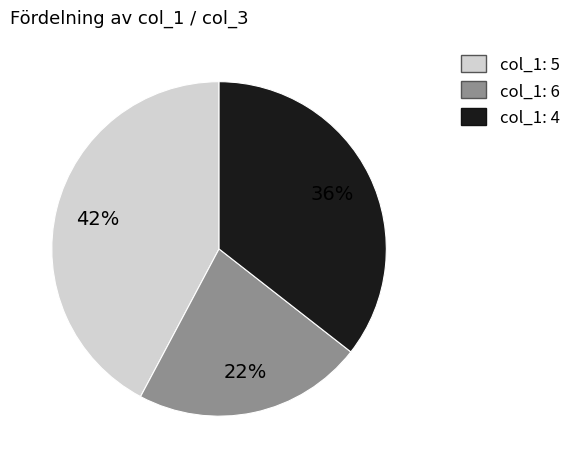

Is there a majority slice in this chart?

No